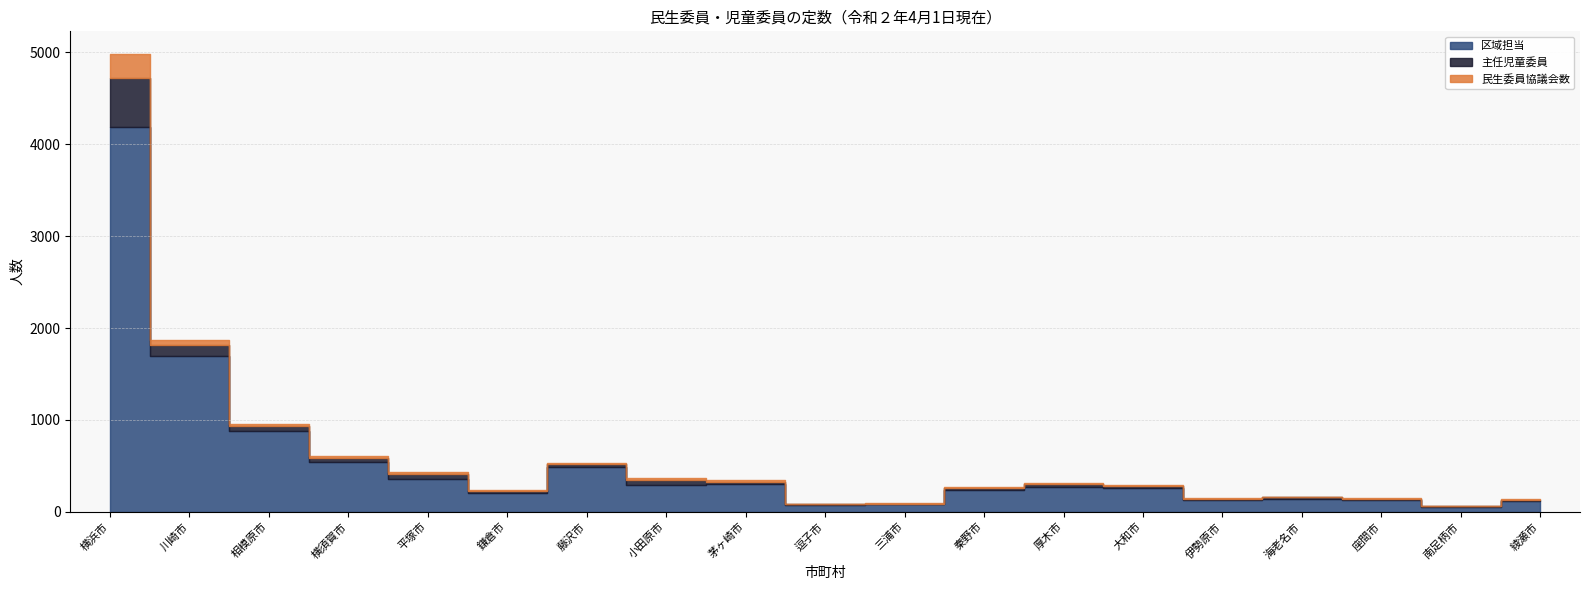

True or false: 民生委員協議会数 and 区域担当 intersect in this chart.

False